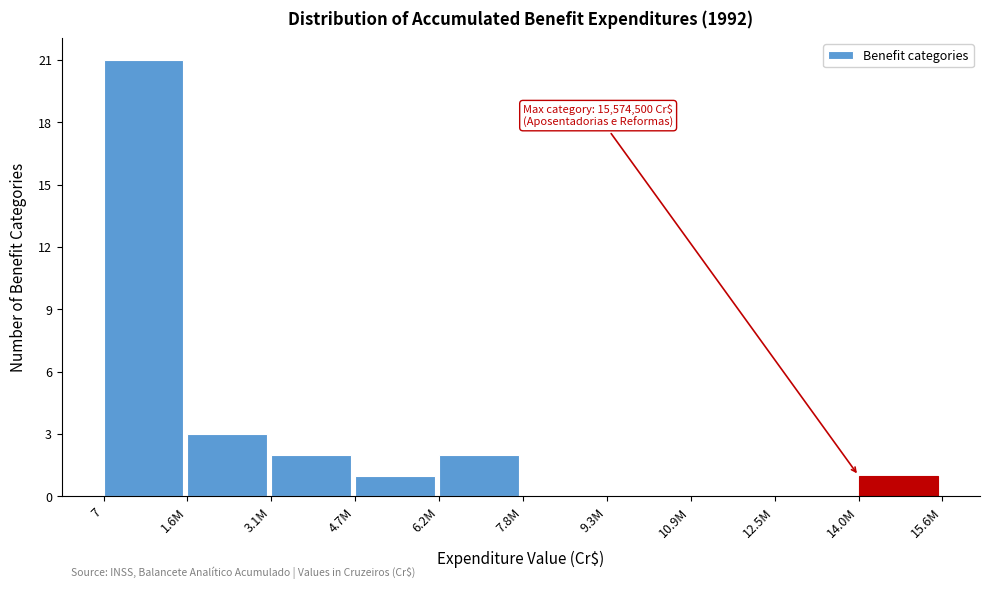

Reading left to right, what are all the values shown in this chart?

7=21	1.6M=3	3.1M=2	4.7M=1	6.2M=2	7.8M=0	9.3M=0	10.9M=0	12.5M=0	14.0M=1